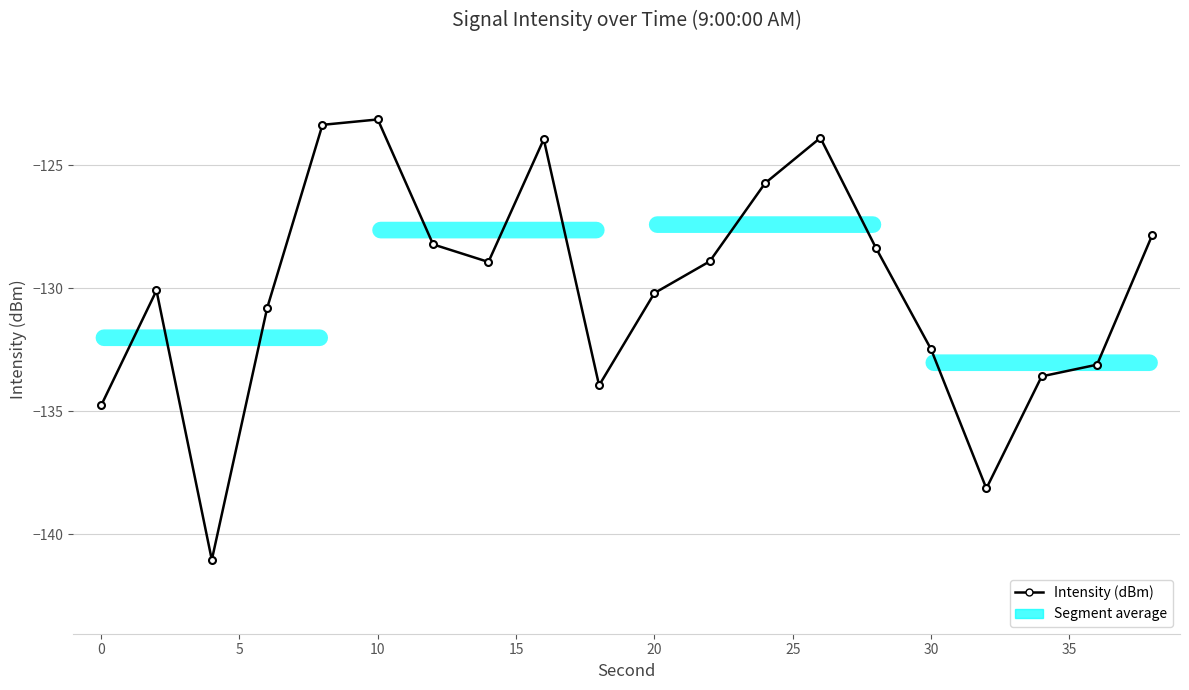

What is the smallest value displayed?

-141.0